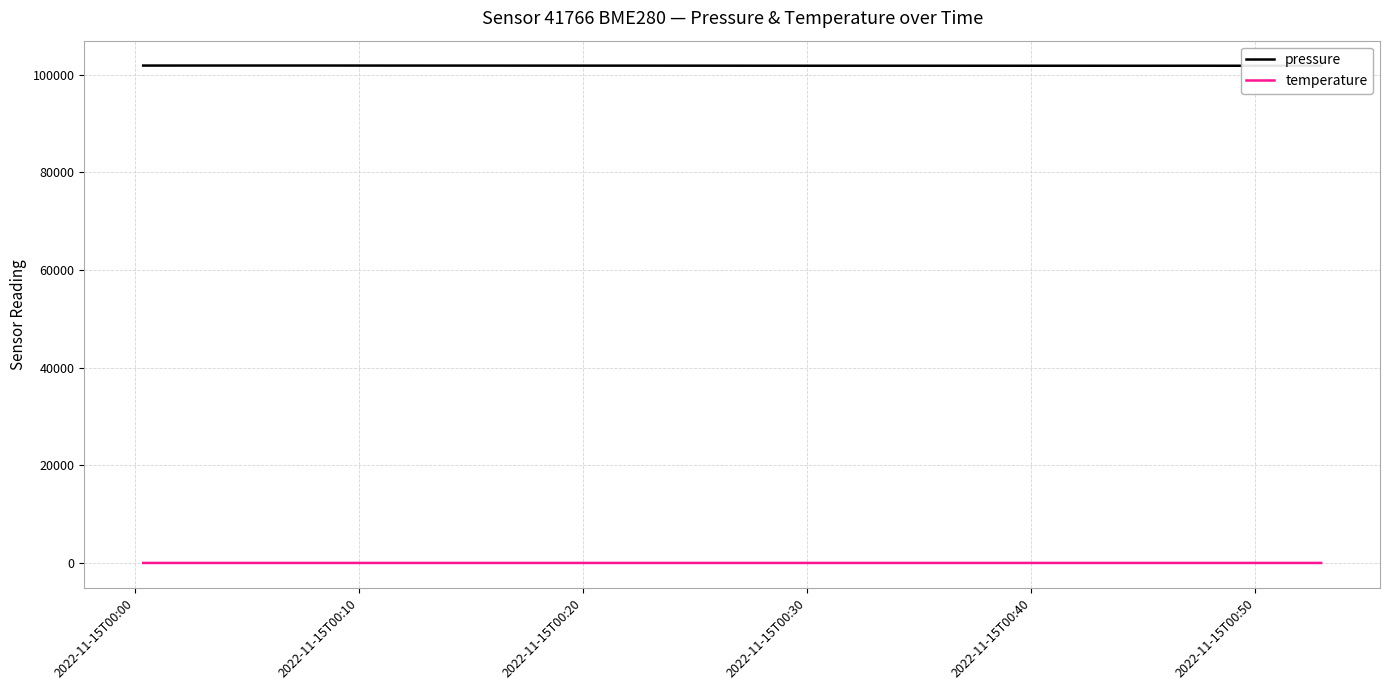

What position from the right is 2022-11-15T00:10?

19